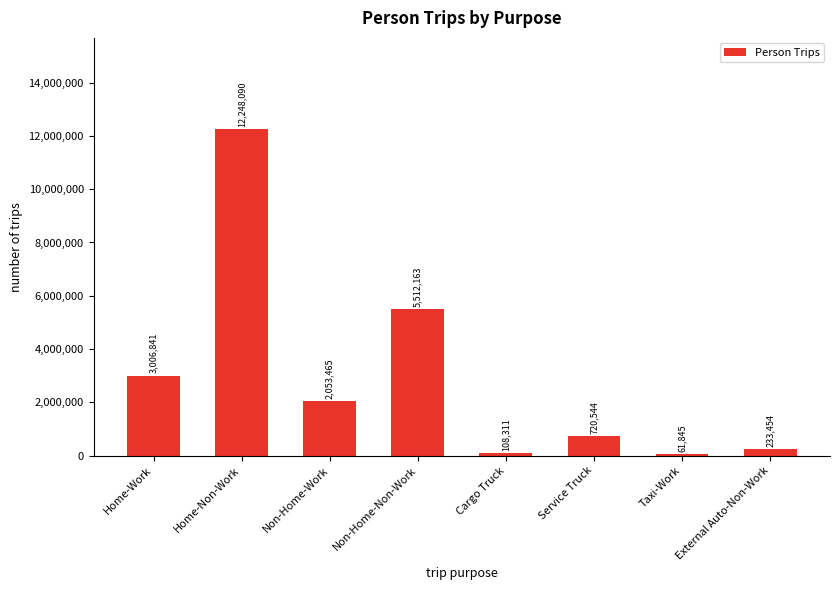

Is it true that the value at Service Truck is 720544?

True